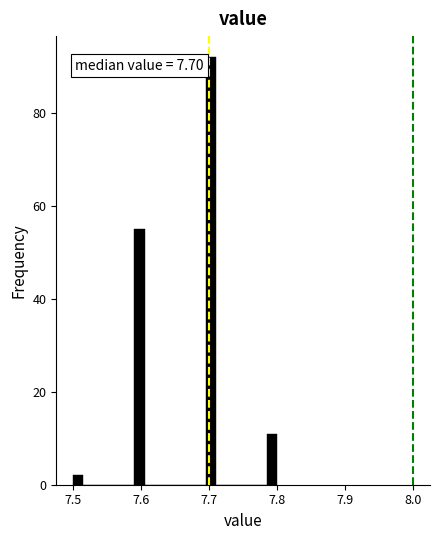

Read against the x-axis, roughly where is the centre of the tallest bar?

7.70